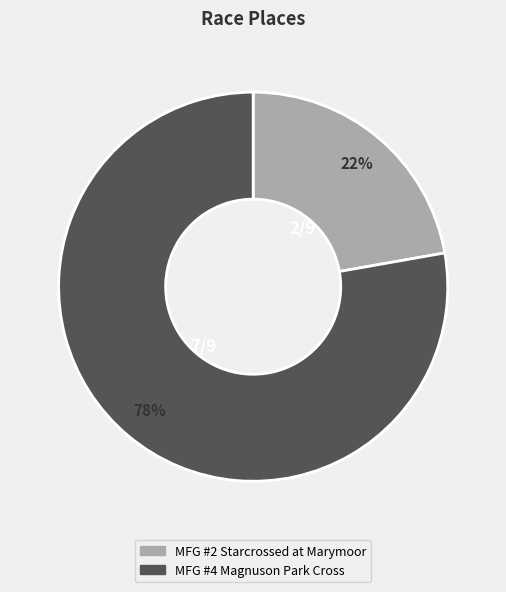

To the nearest percent, what is the average slice percentage?

50%